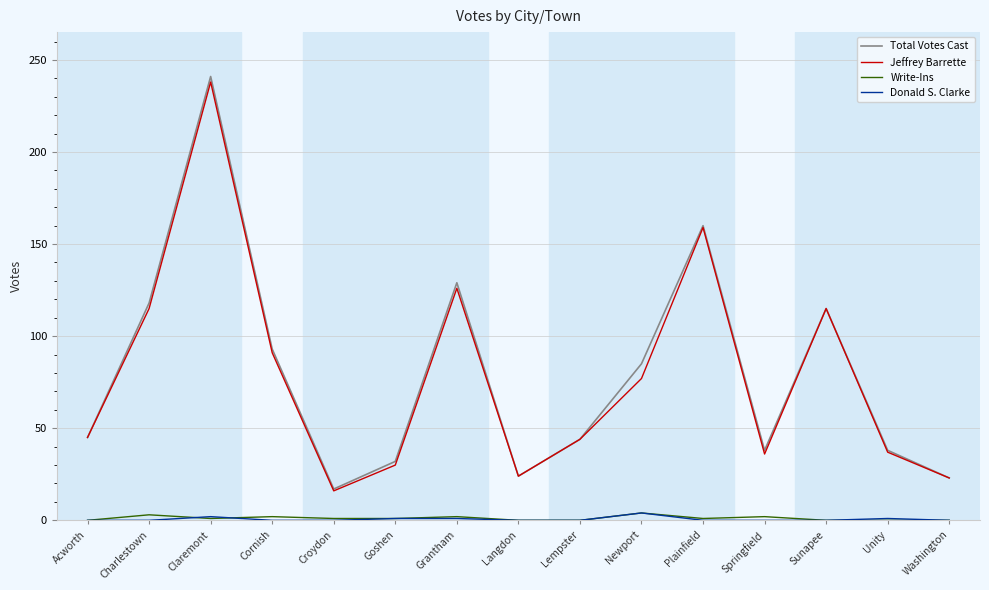

Which series has the largest range (max minus min)?

Total Votes Cast